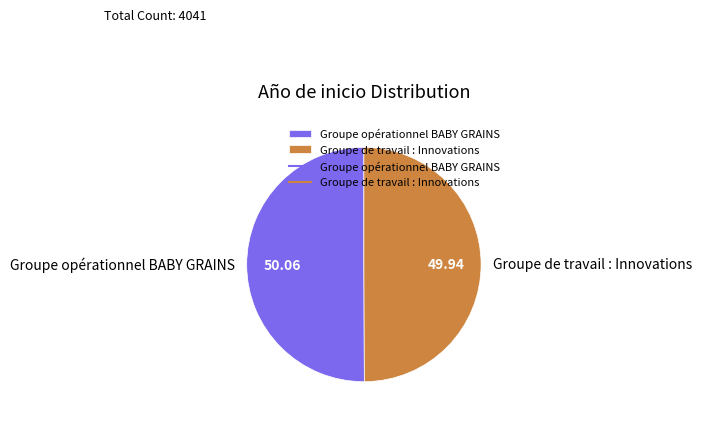

Approximately how many times larger is the value at Groupe opérationnel BABY GRAINS compared to Groupe de travail : Innovations?

1.0